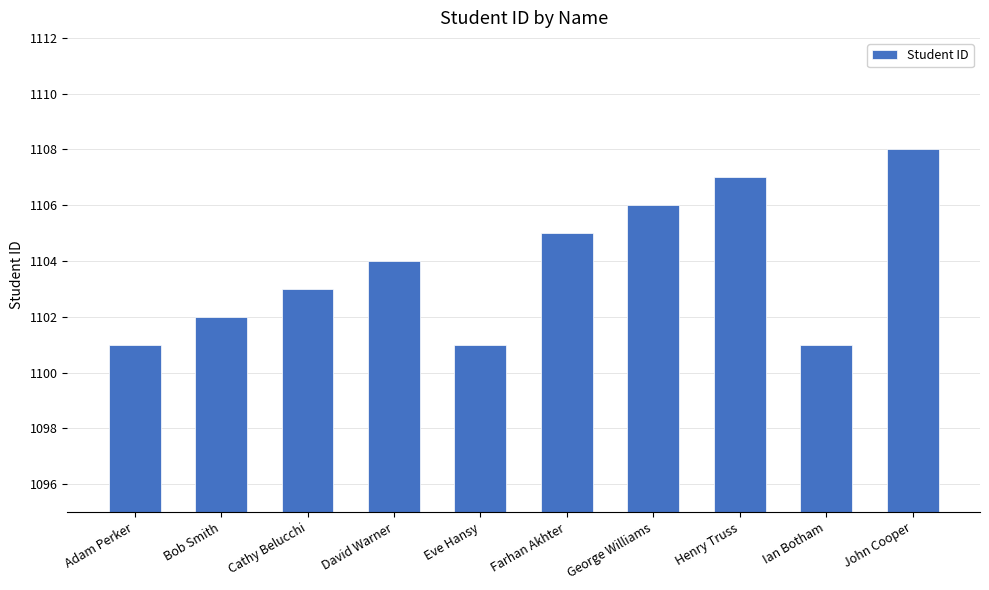

What value does the data have at John Cooper?

1108